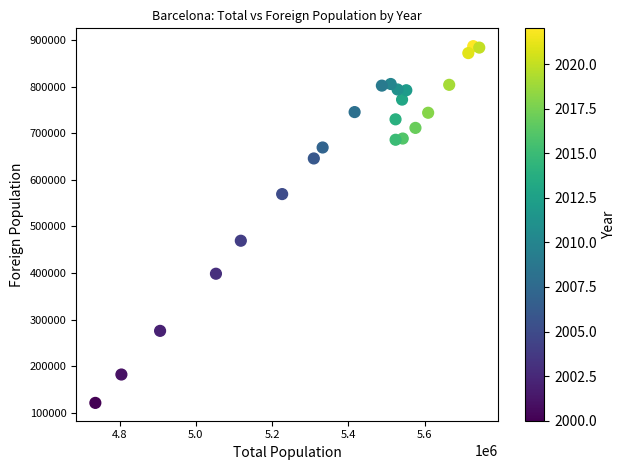

What is the range of X values (max minus min)?

1007126